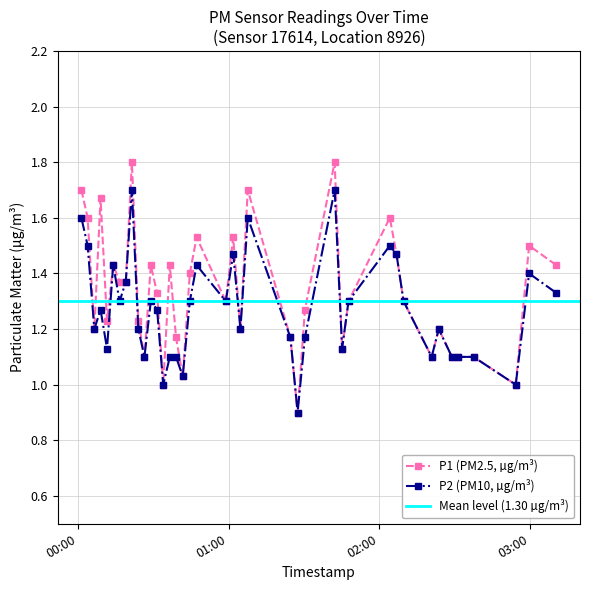

What is the minimum value for P1 (PM2.5, µg/m³)?

0.9